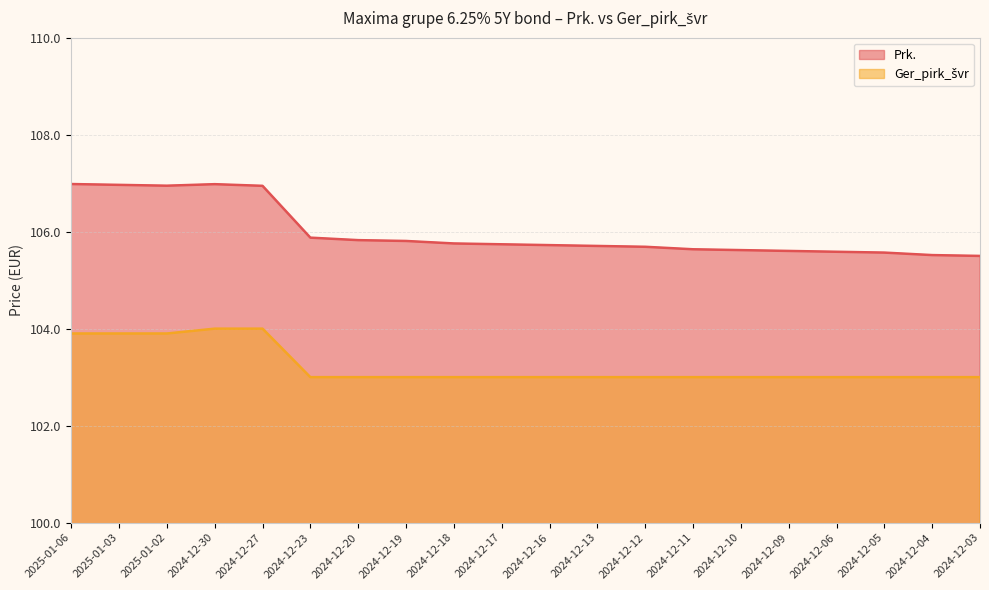

Rank the series at 2024-12-16 from highest to lowest value.

Prk., Ger_pirk_švr